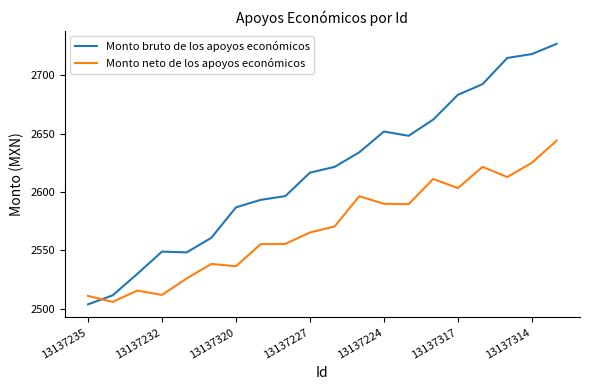

Count the number of data series in this chart.

2